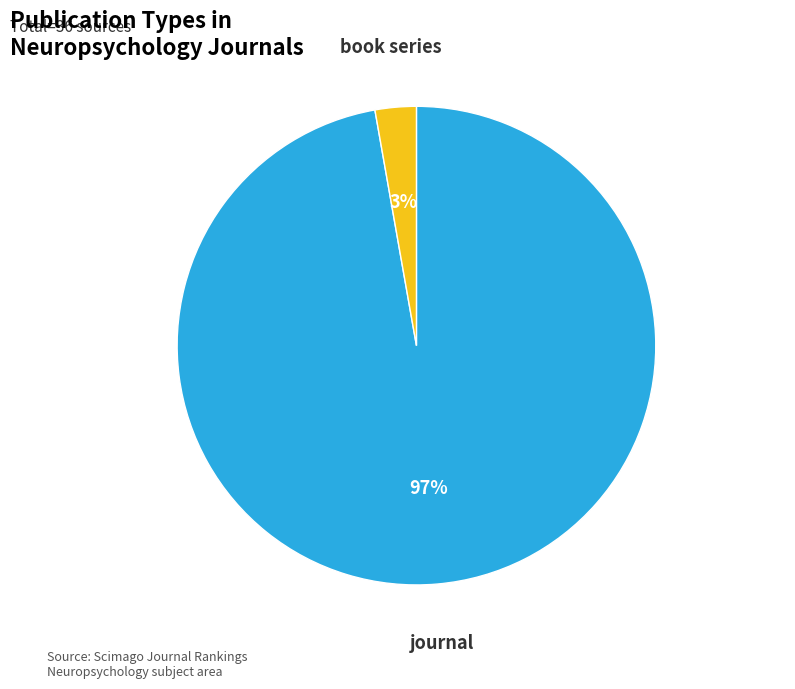

To the nearest percent, what is the difference between the largest and smallest slice percentages?

94%